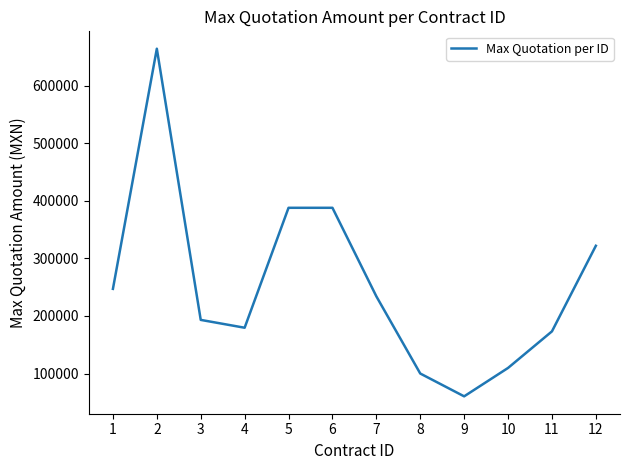

Between 11 and 7, which is larger?

7